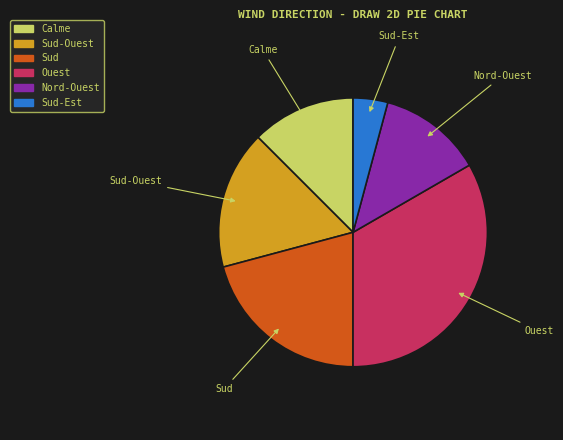

Is there any slice that represents more than half of the pie?

No